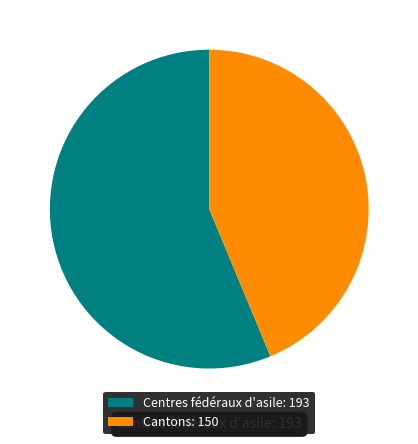

How many segments does this pie chart have?

2